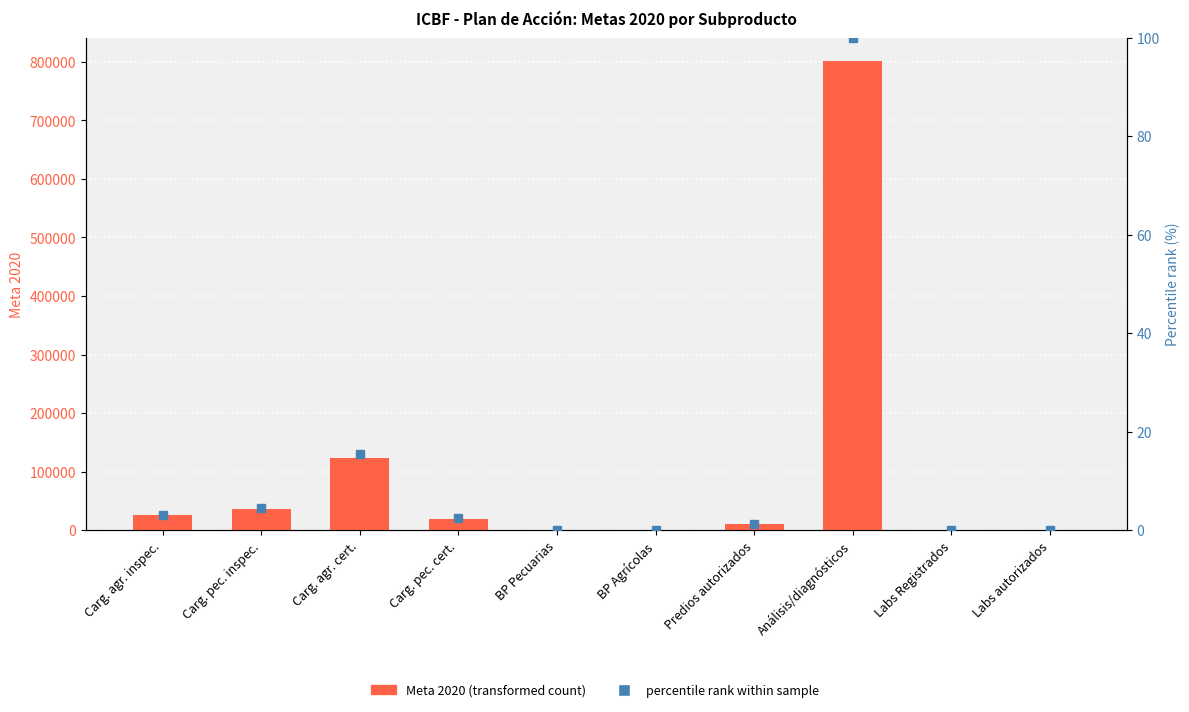

Reading left to right, extract all data points from this chart.

Meta 2020 (transformed count): 25293.0	35525.0	124055.0	19202.0	600.0	1000.0	10000.0	801000.0	282.0	11.0
percentile rank within sample: 3.2	4.4	15.5	2.4	0.1	0.1	1.2	100.0	0.0	0.0